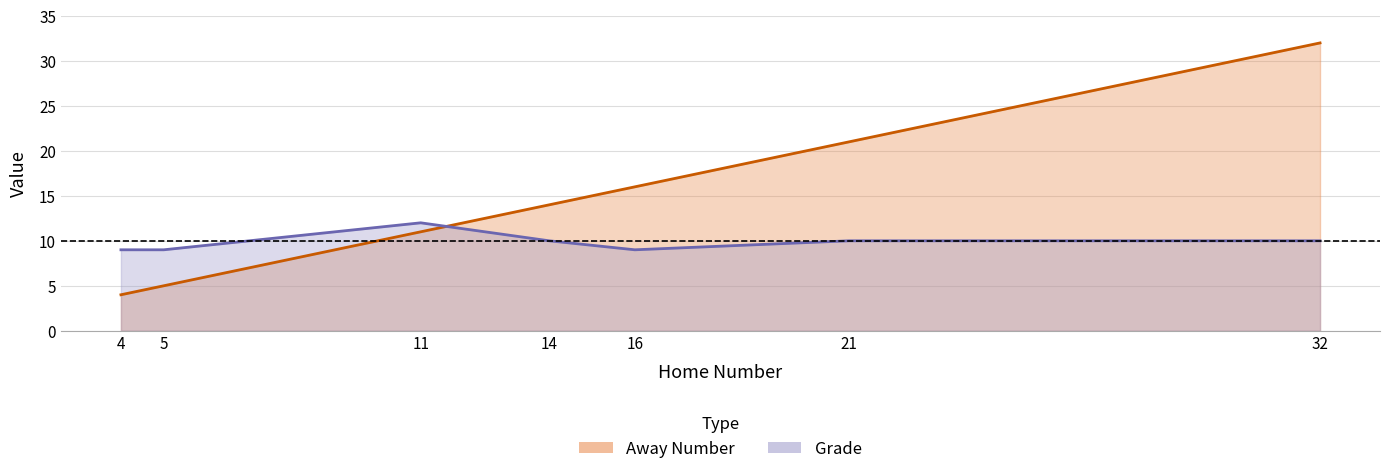

Which series has the largest total across all categories?

Away Number